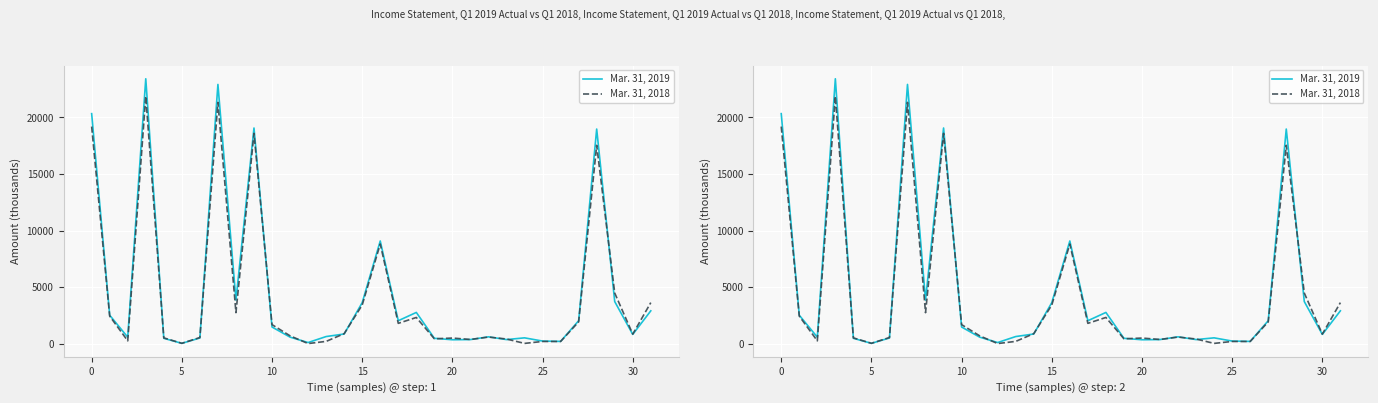

Is this an area chart (filled region under the line)?

No